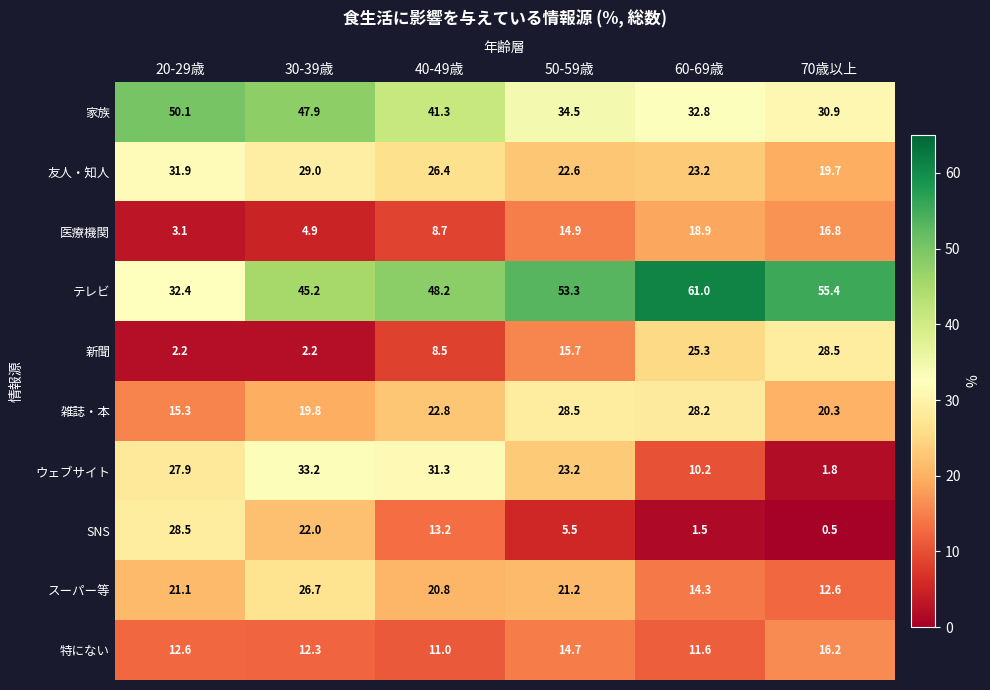

What is the minimum value shown in the chart?

0.5